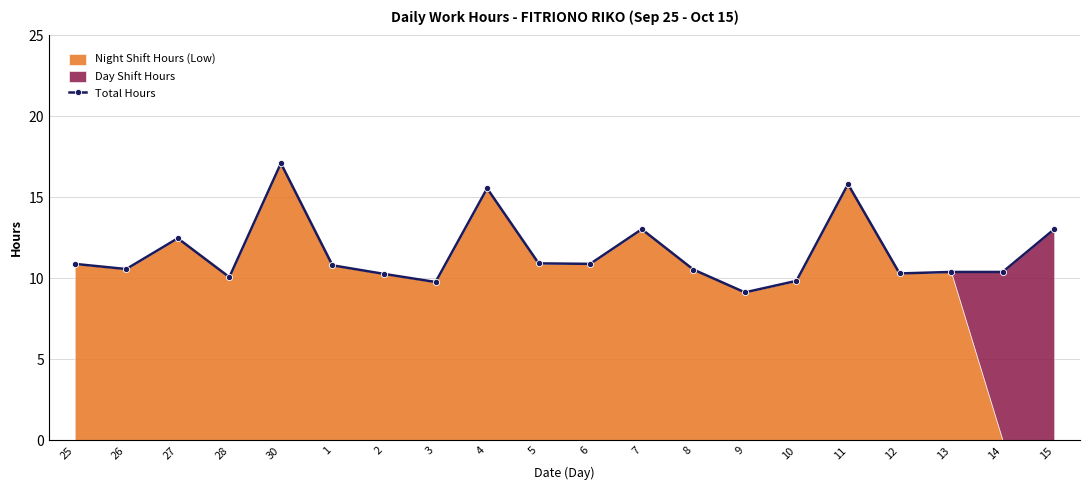

Which category has the lowest value across all series?

9